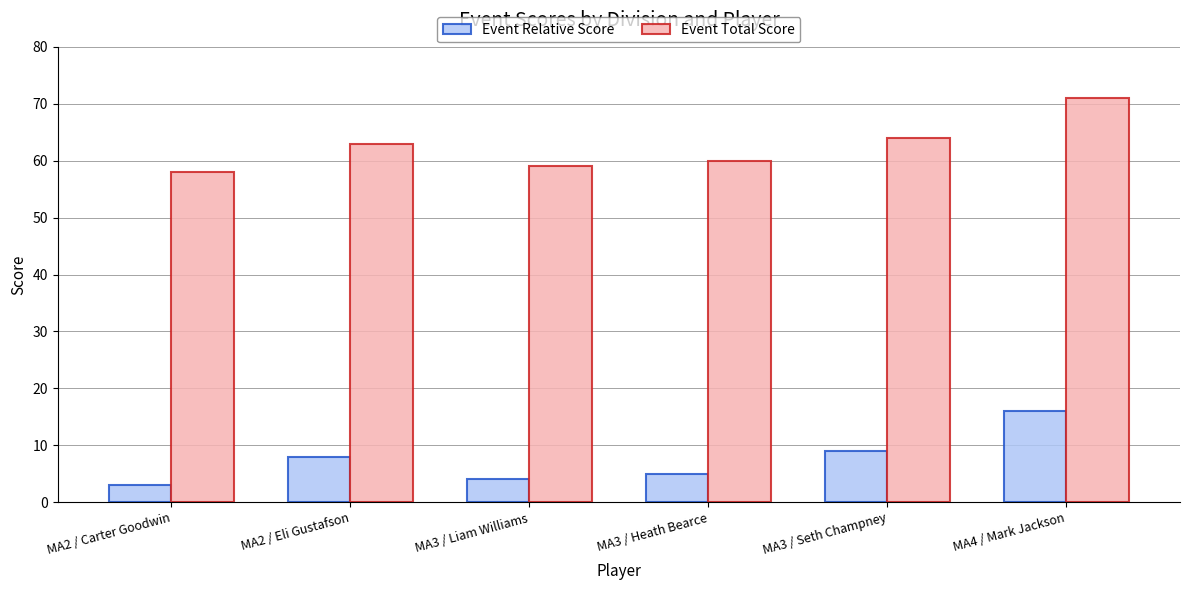

What position from the left is MA3 / Liam Williams?

3